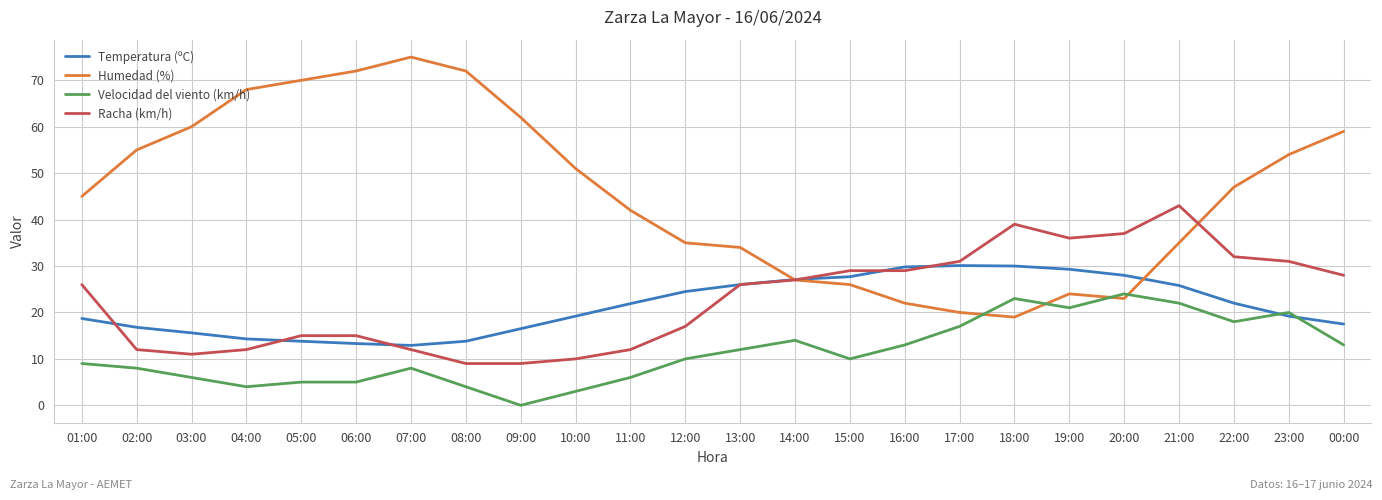

How many categories are shown in the chart?

24